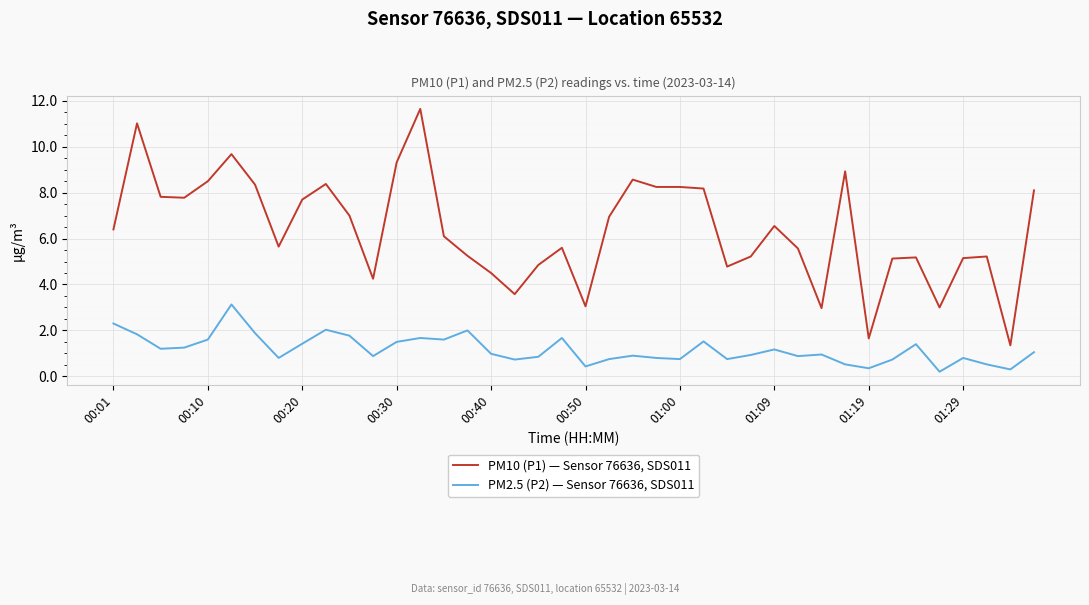

What is the difference between the maximum and minimum values in the PM2.5 (P2) — Sensor 76636, SDS011 series?

2.9